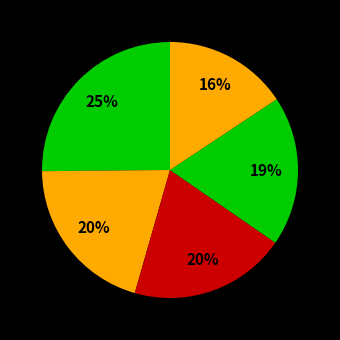

How many slices are in this pie chart?

5